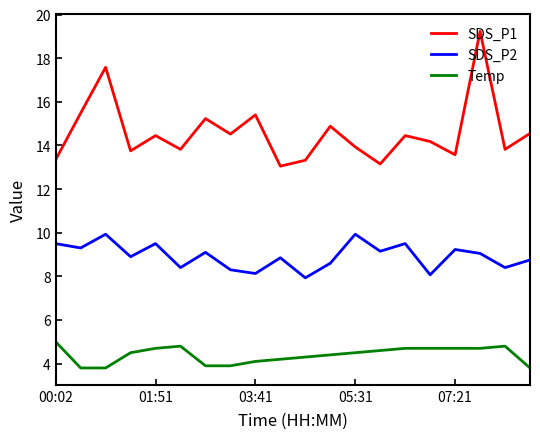

Which series has the widest spread of values?

SDS_P1